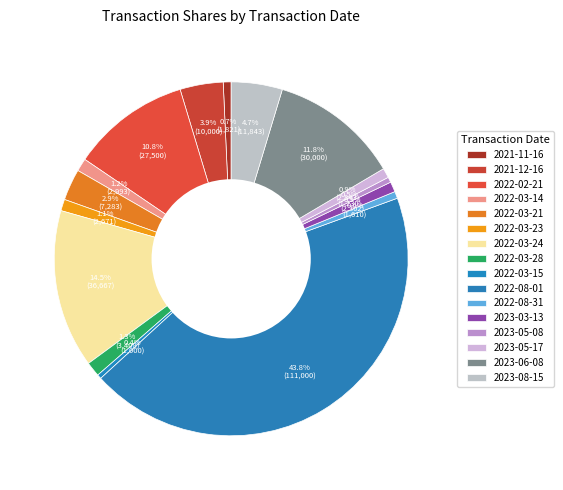

Combined, what portion of the pie is 2022-03-14 and 2021-12-16?

5.1%